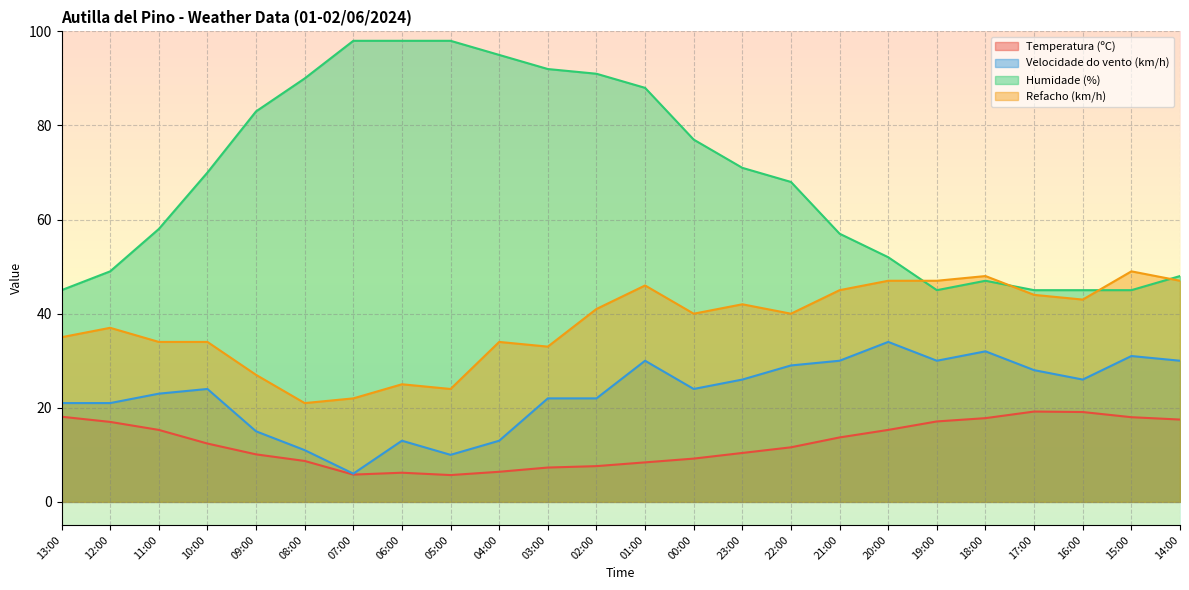

Which series has the widest spread of values?

Humidade (%)